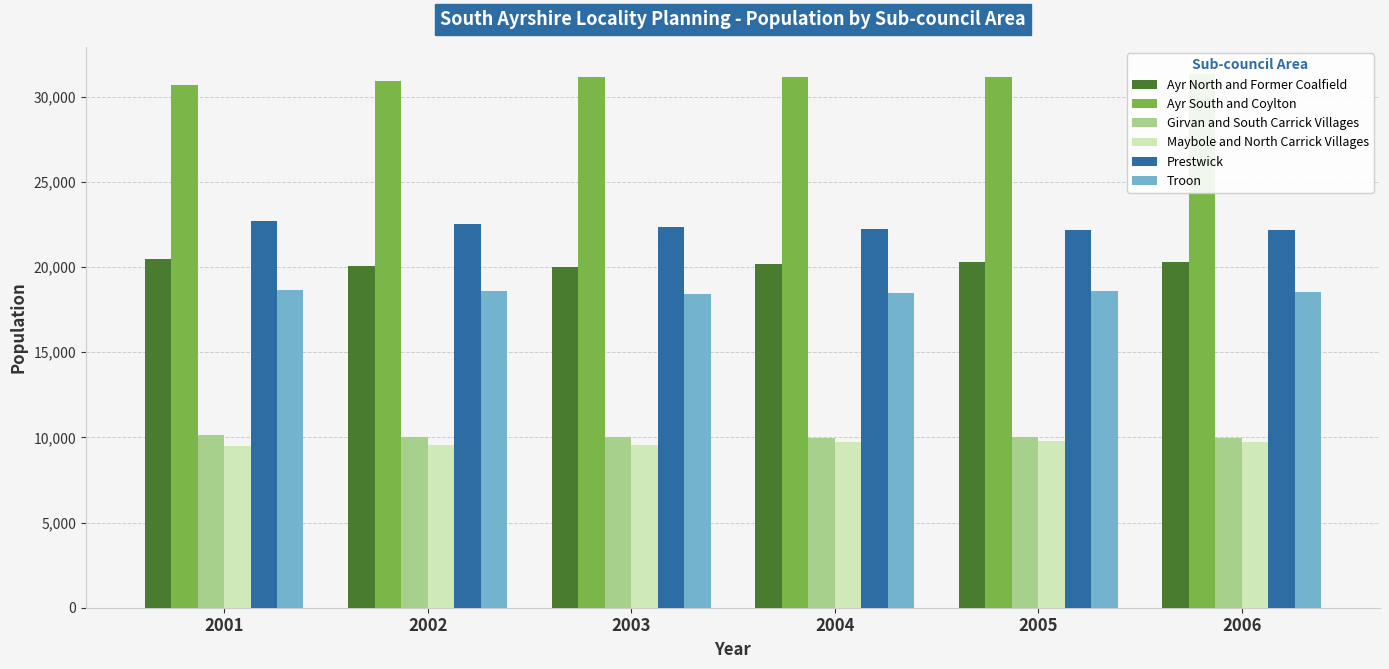

What is the sum of all Ayr North and Former Coalfield values?

121398